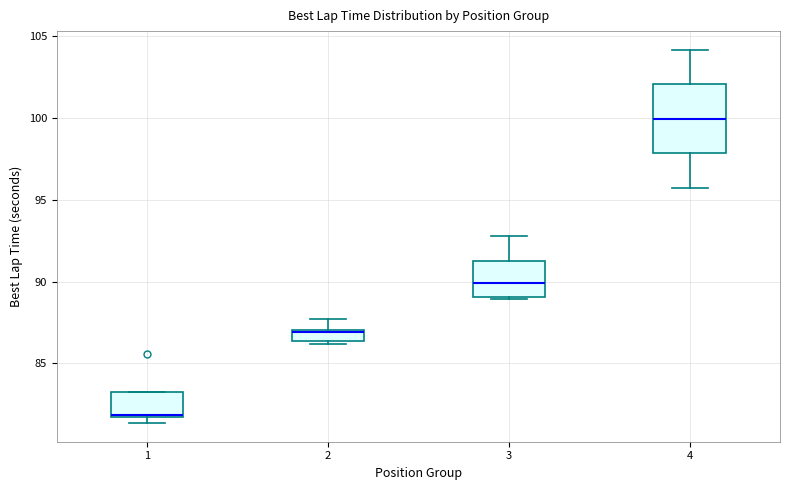

Comparing the boxes themselves (not the whiskers), which one is the tallest?

4